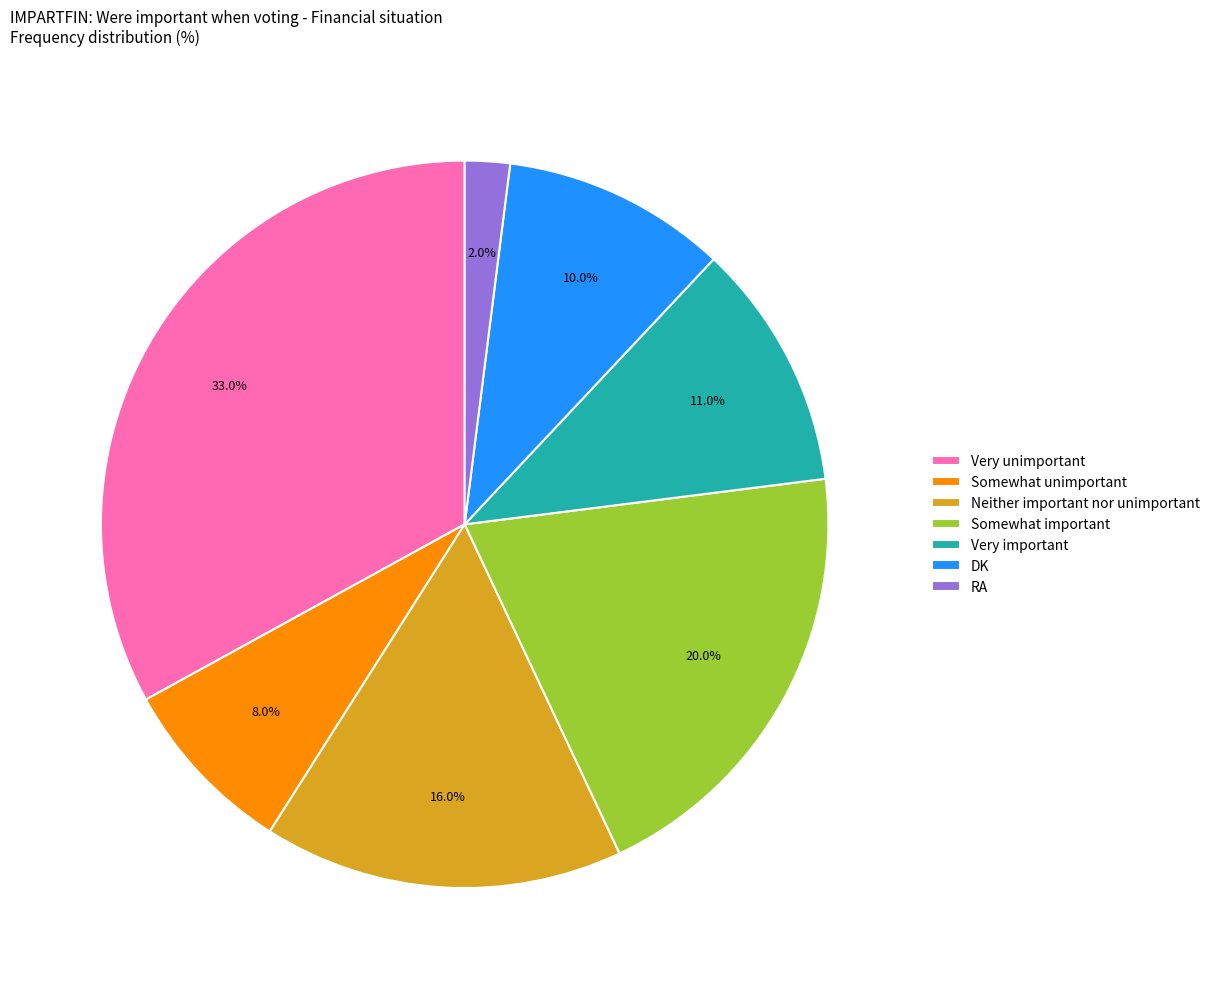

Does Somewhat unimportant account for over 50% of the chart?

No